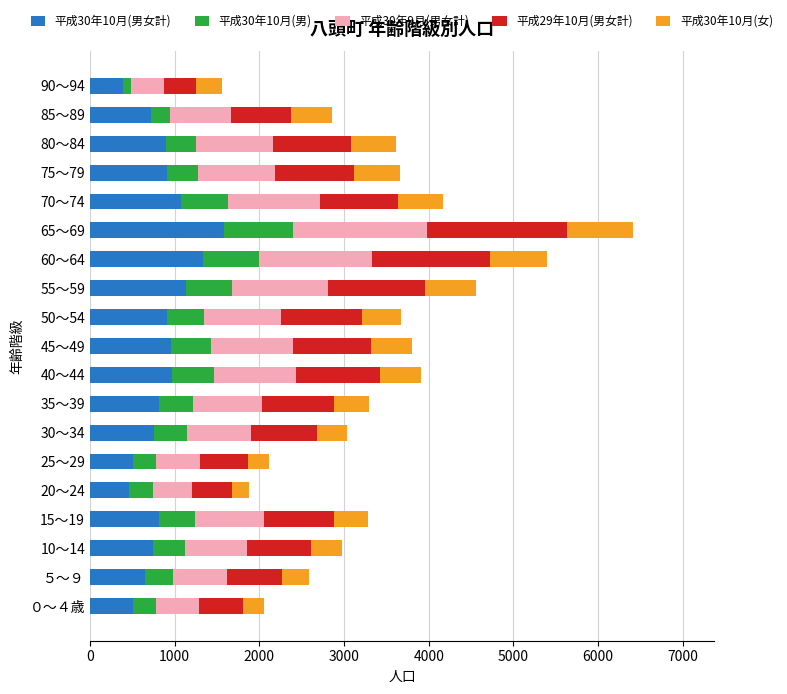

At which label does 平成30年10月(男女計) reach its peak?

65～69